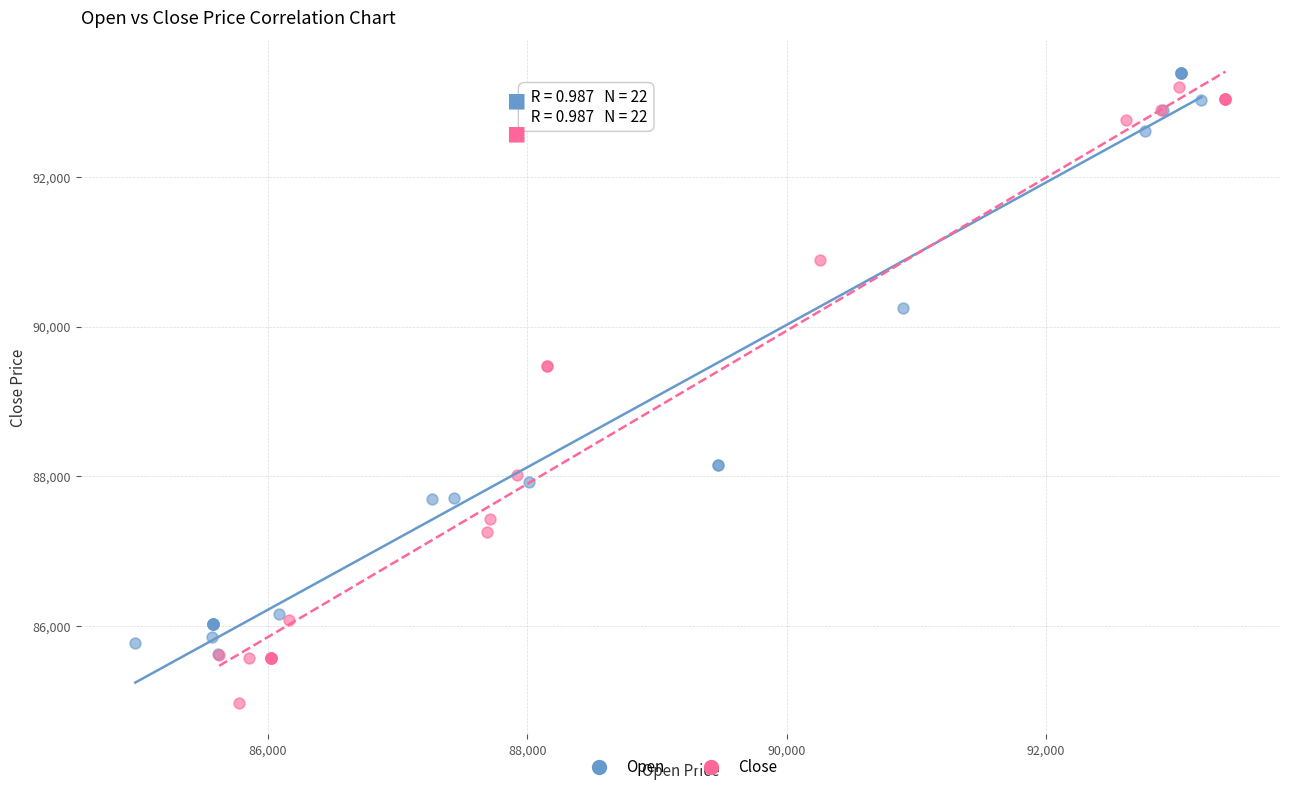

Which series reaches the minimum Y coordinate?

Close